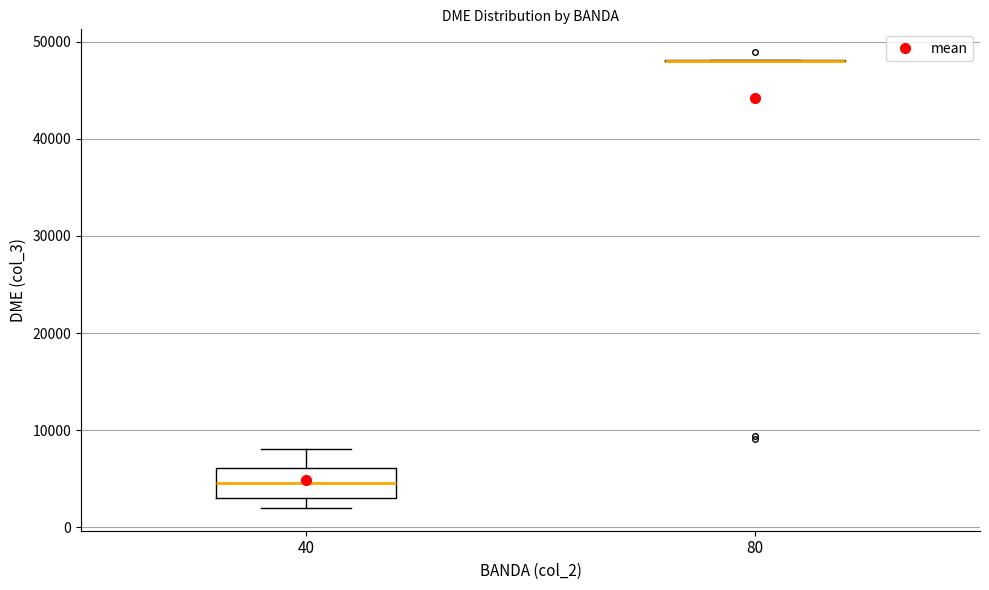

Reading left to right, read every box against the y-axis: the position of its median line, the range the box covers, and the ends of its whiskers. The values are not printed on the chart, so give them approximately, as read against the axis.

40: median 5000, box 3000 to 6000, whiskers 2000 to 8000
80: box collapsed to a line at 48000, whiskers 48000 to 48000